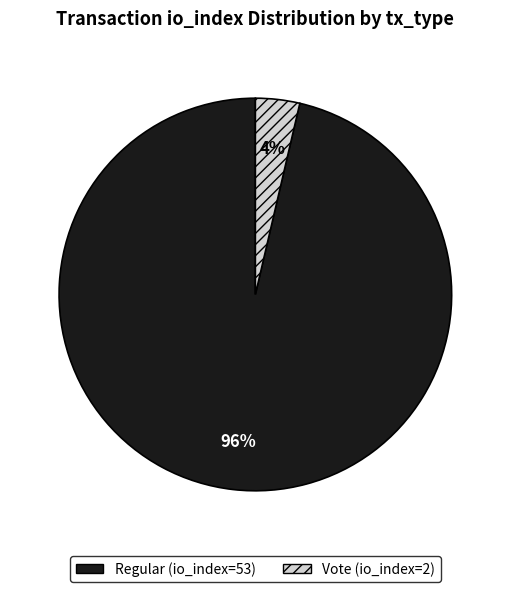

Do Regular (io_index=53) and Vote (io_index=2) together represent more than half of the pie?

Yes